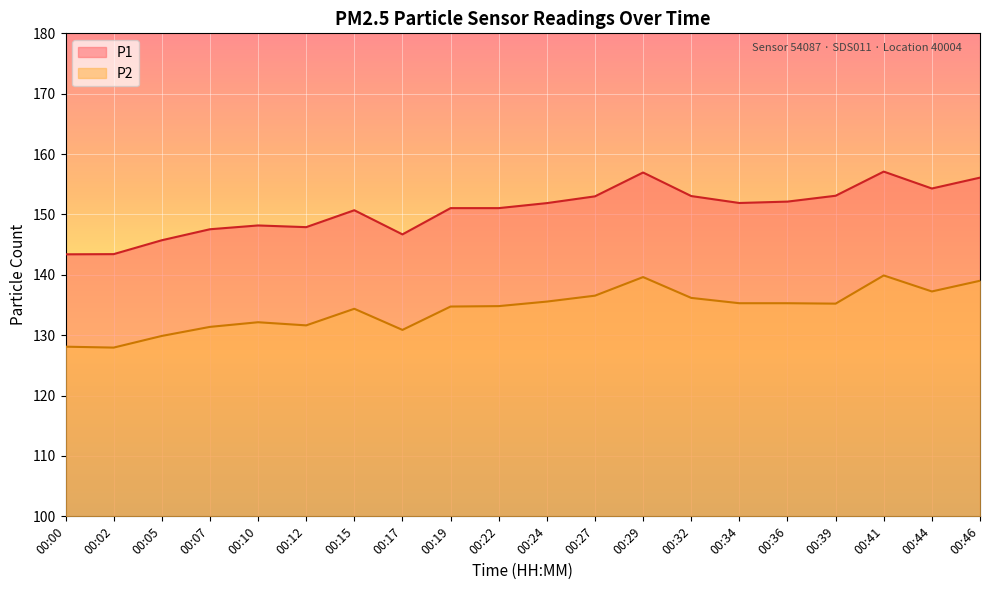

What is the value of the P1 point at the 8th from the left?

146.7